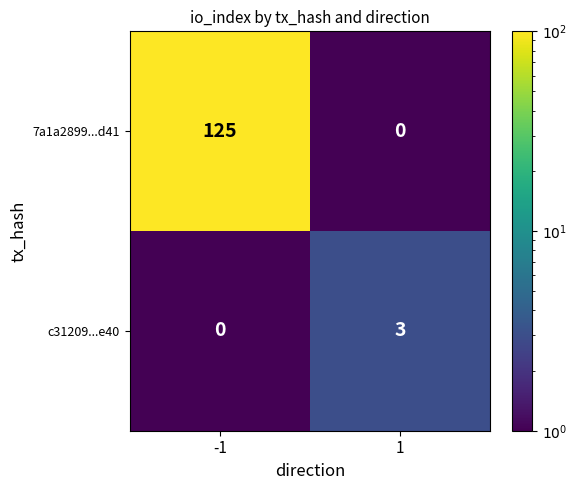

Is the value of 7a1a2899...d41 at 1 greater than the value of c31209...e40 at 1?

No